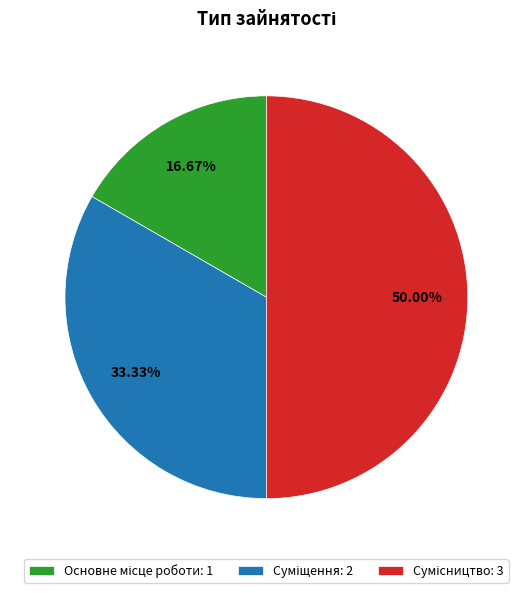

Combined, what portion of the pie is Суміщення and Сумісництво?

83.3%